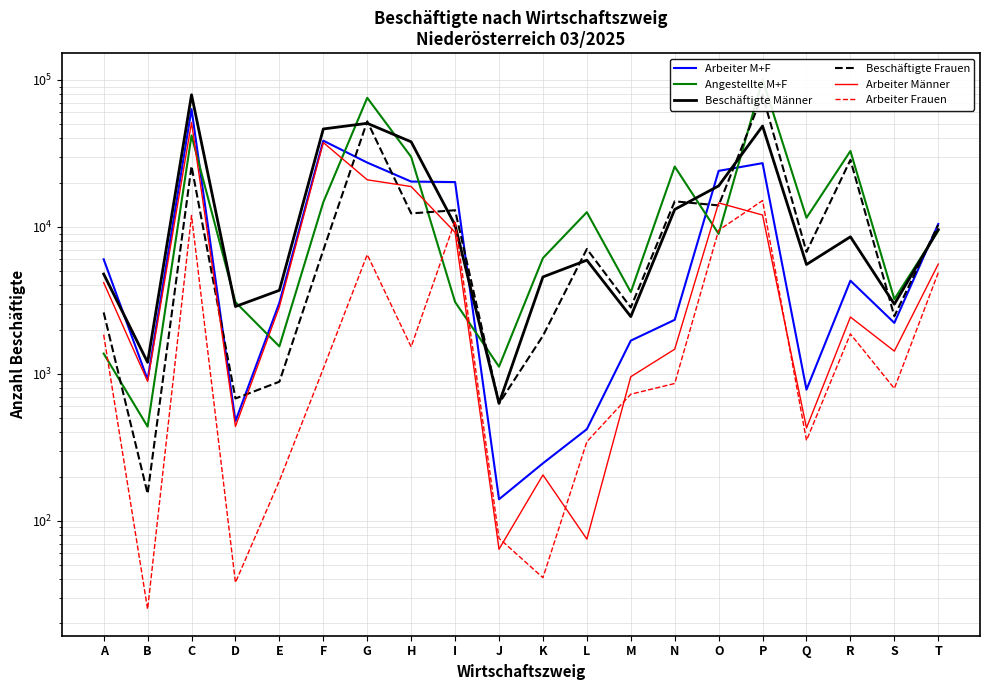

What is the value of the Angestellte M+F point at the 3rd from the left?

41828